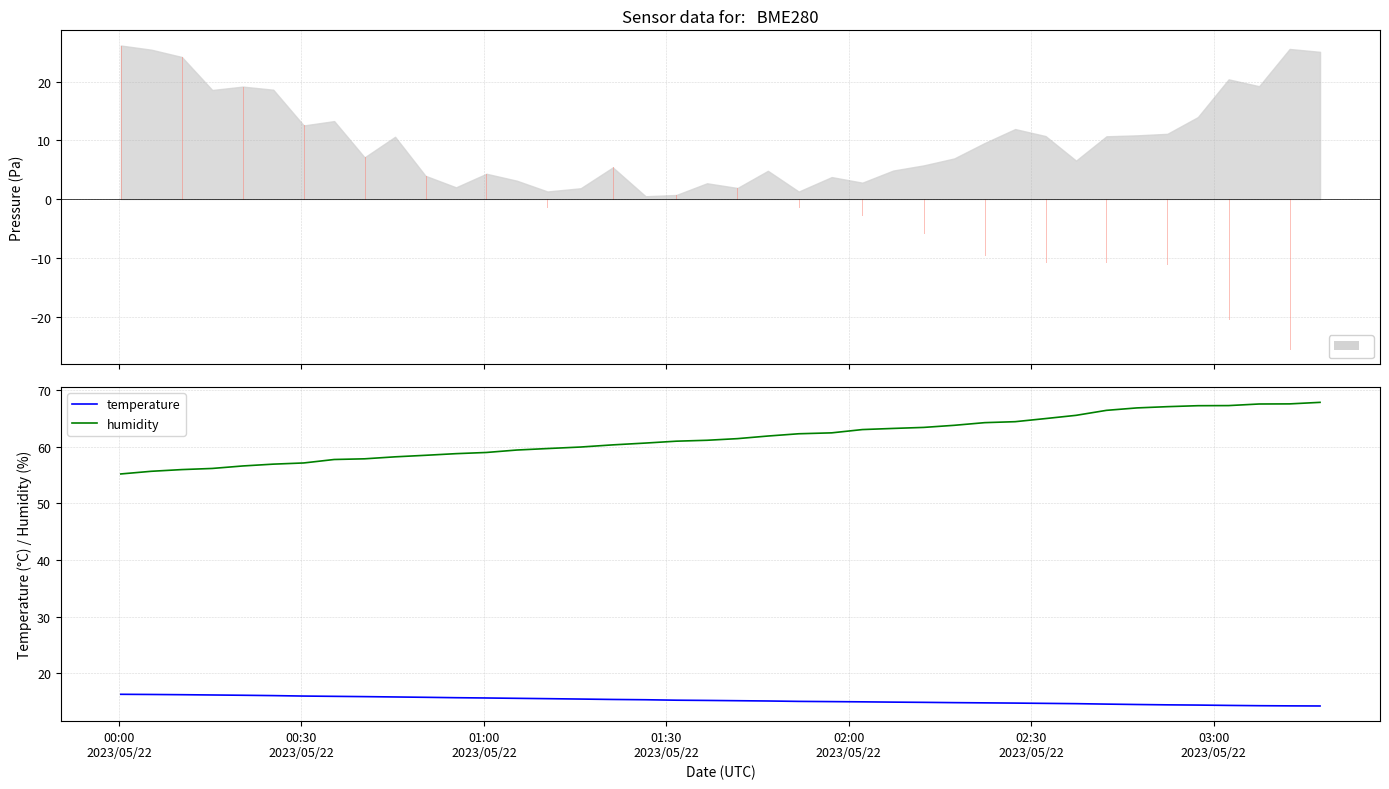

Rank the series by their average value, from lowest to highest.

temperature, humidity